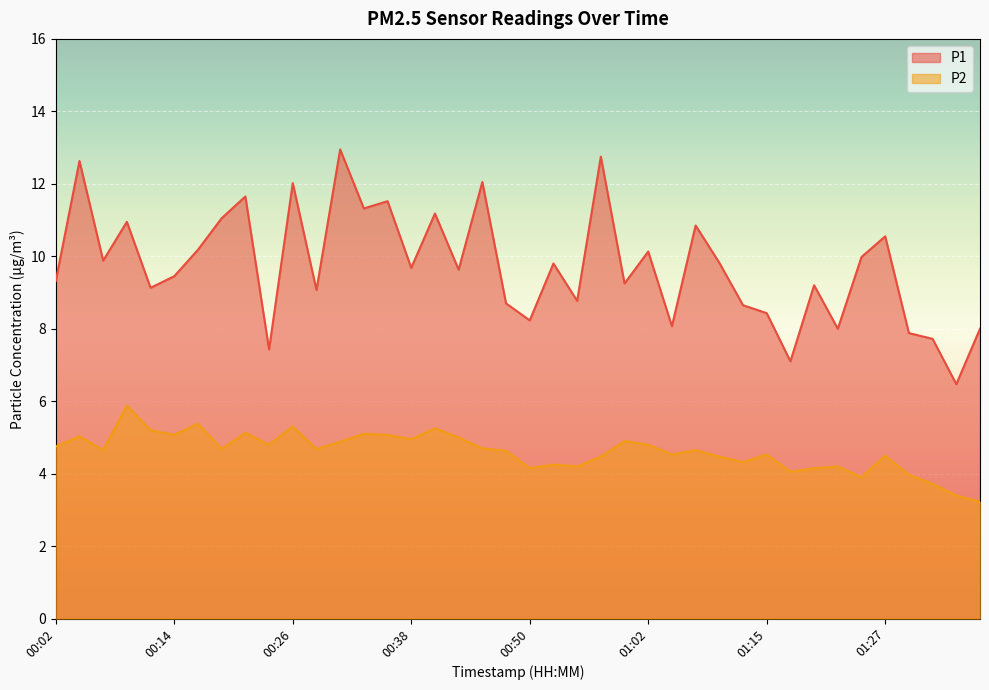

At how many categories does at least one series exceed 11?

10